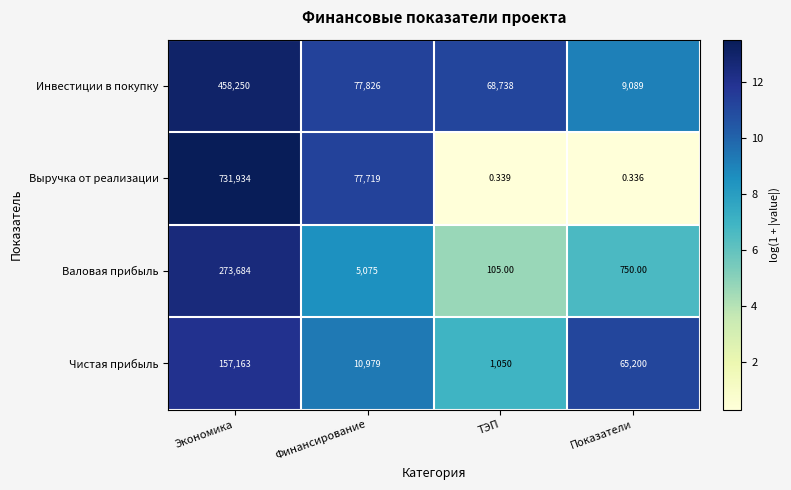

At which label does Валовая прибыль reach its minimum?

ТЭП